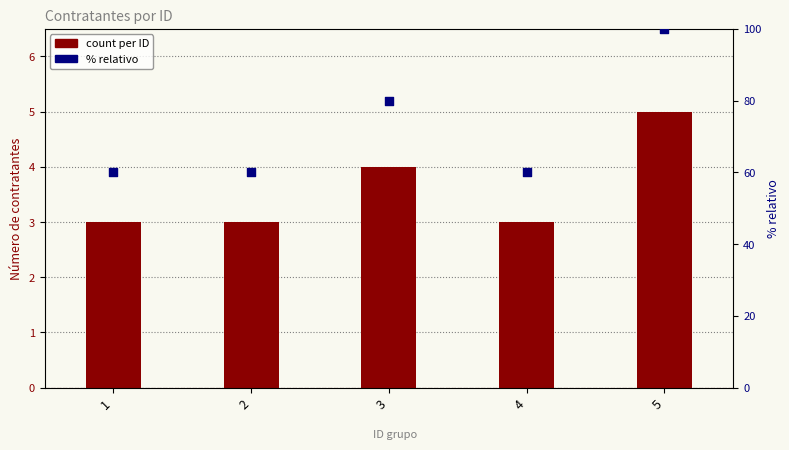

At which category is the sum across all series the highest?

5